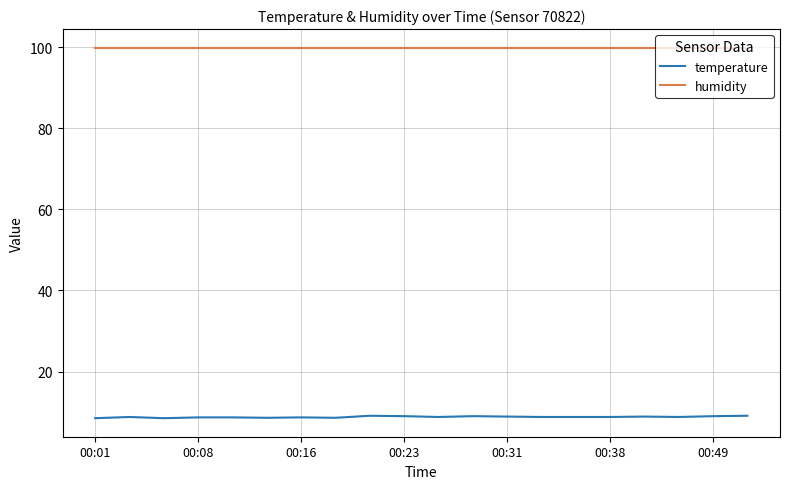

True or false: temperature and humidity intersect in this chart.

False